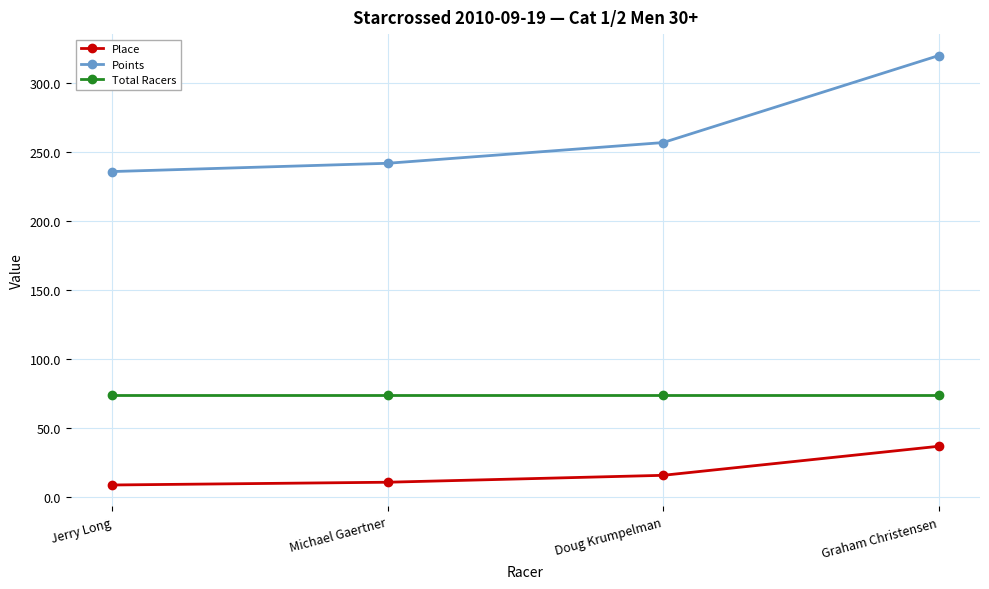

How many data points in Place are less than 16?

2